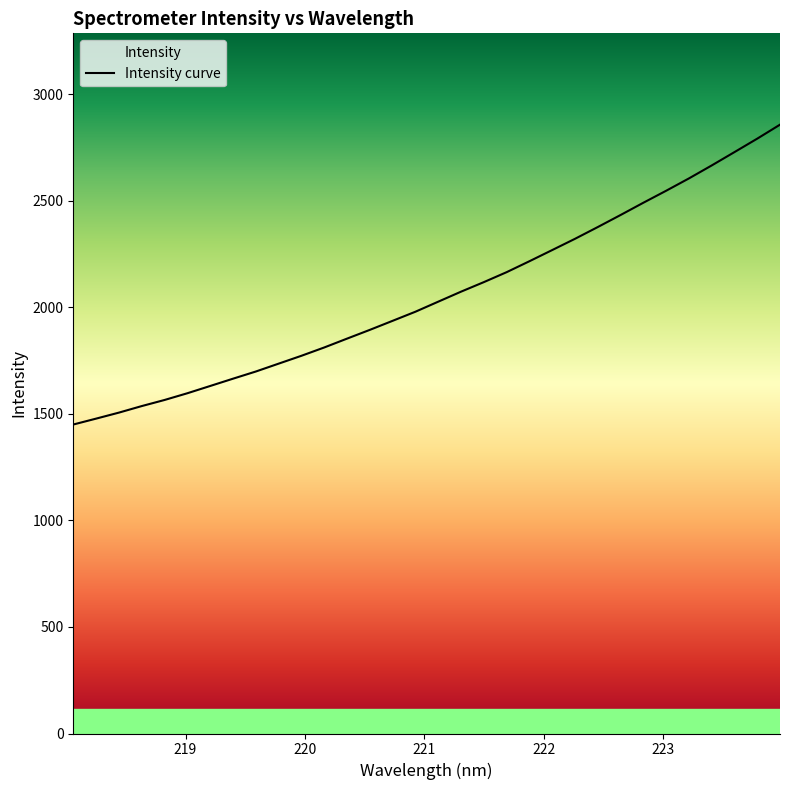

What is the smallest value displayed?

1449.7